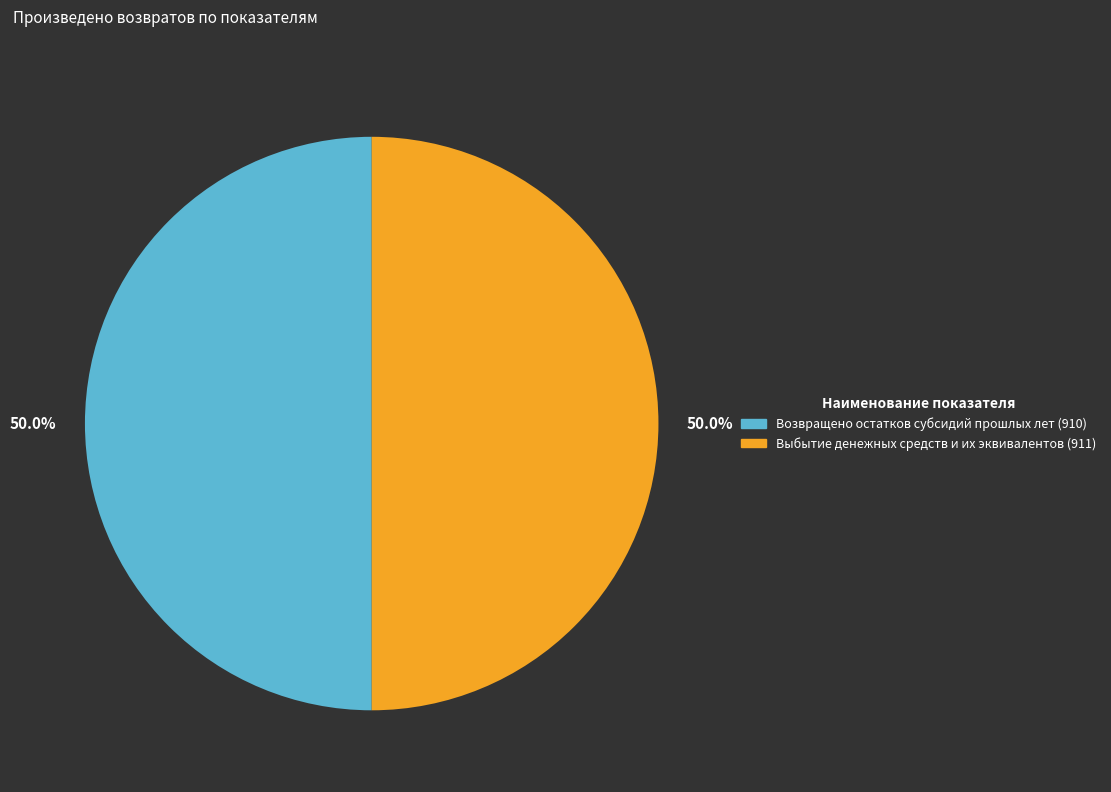

What is the ratio of the value at Выбытие денежных средств и их эквивалентов (911) to the value at Возвращено остатков субсидий прошлых лет (910)?

1.0